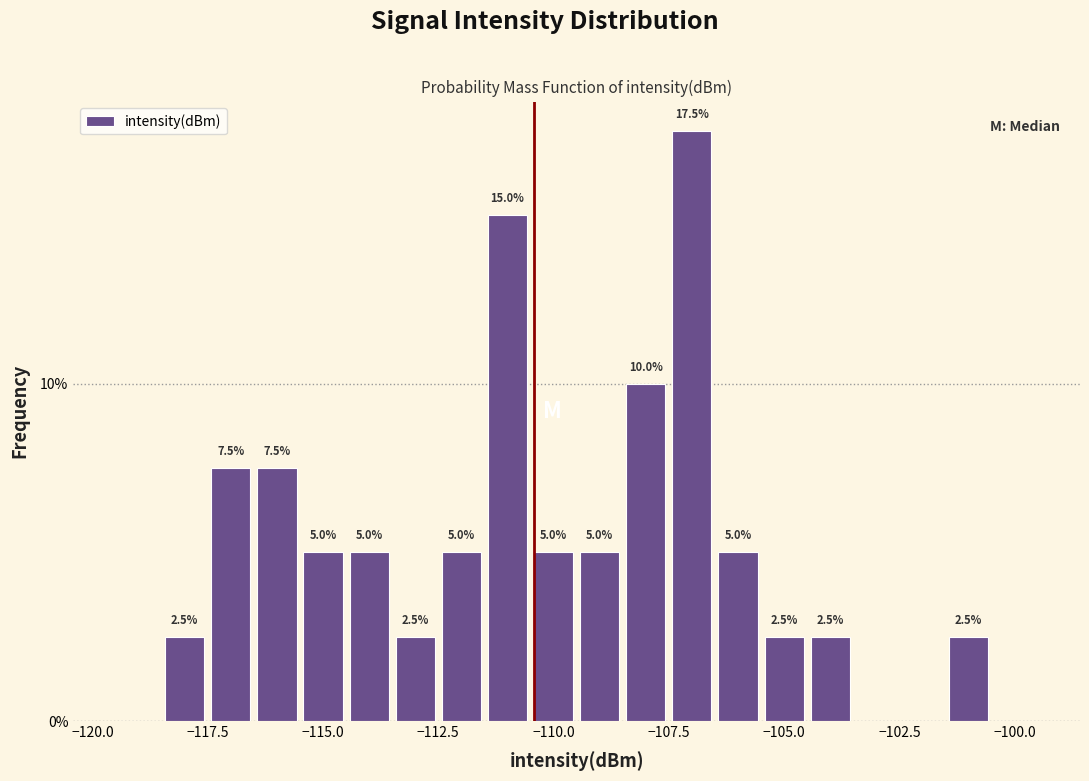

Read against the x-axis, roughly where is the centre of the tallest bar?

-107.0